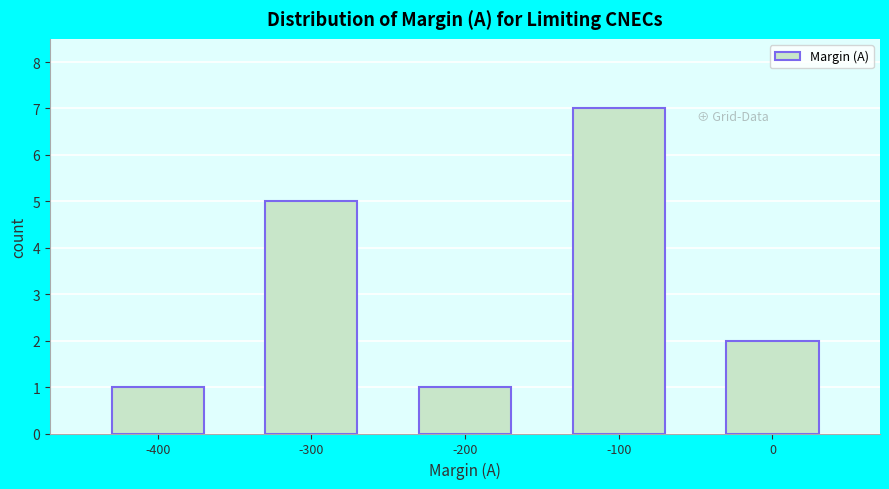

Reading left to right, list every bar in this chart as the range it spans on the x-axis followed by its height. The values are not printed on the chart, so give them approximately, as read against the axis.

-450 to -350: 1
-350 to -250: 5
-250 to -150: 1
-150 to -50: 7
-50 to 50: 2